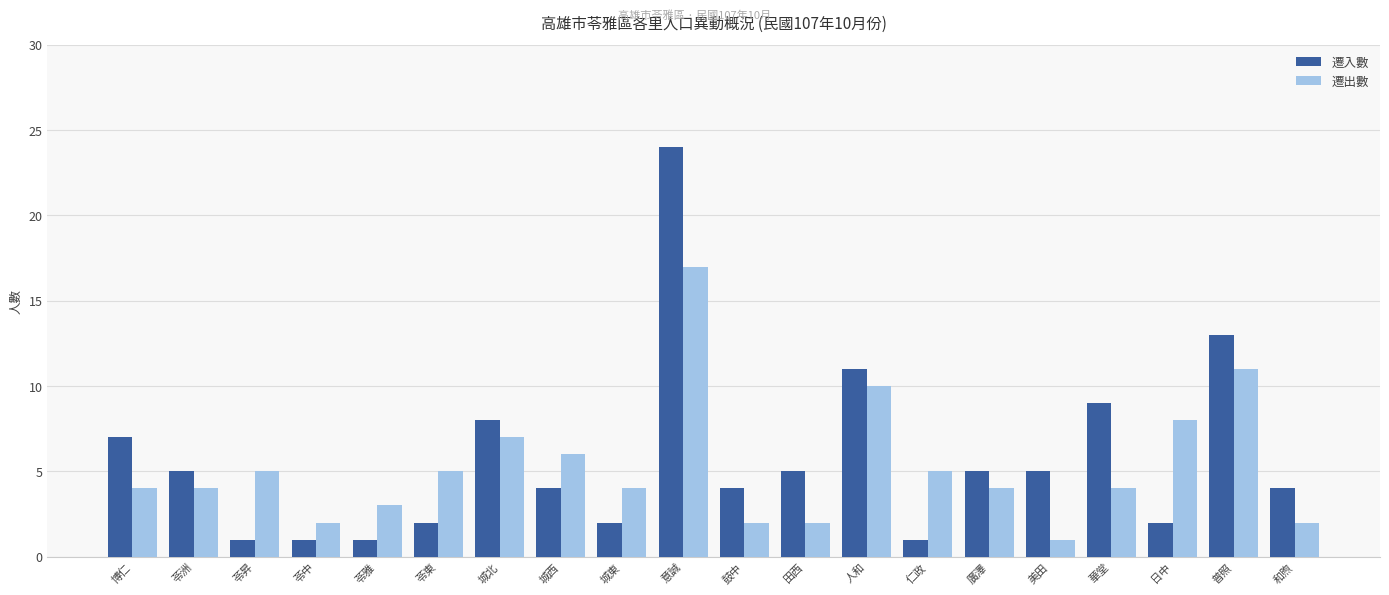

What is the difference between the maximum and minimum values in the 遷入數 series?

23